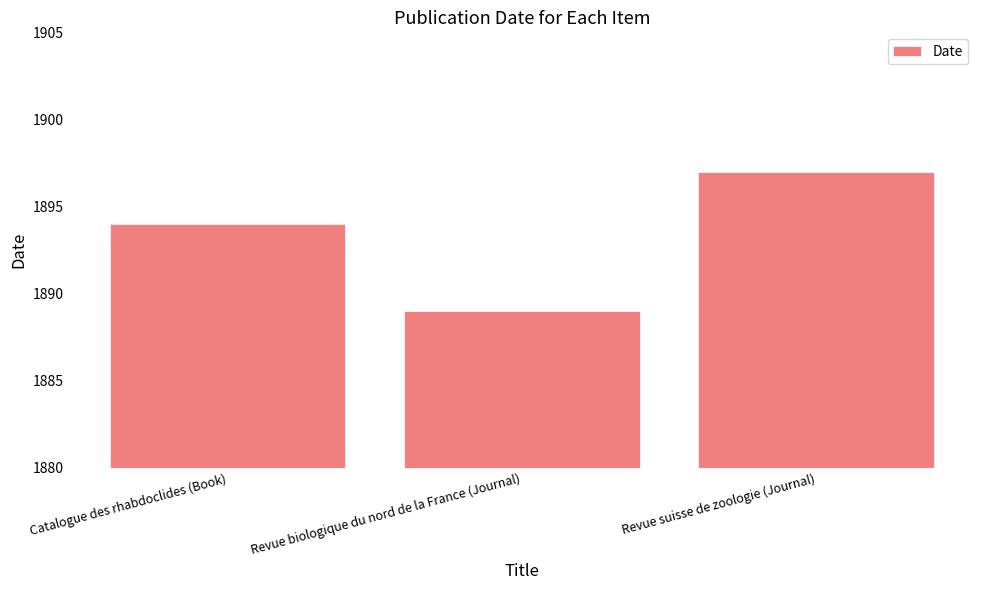

Is it true that the value at Revue biologique du nord de la France (Journal) is 1889?

True